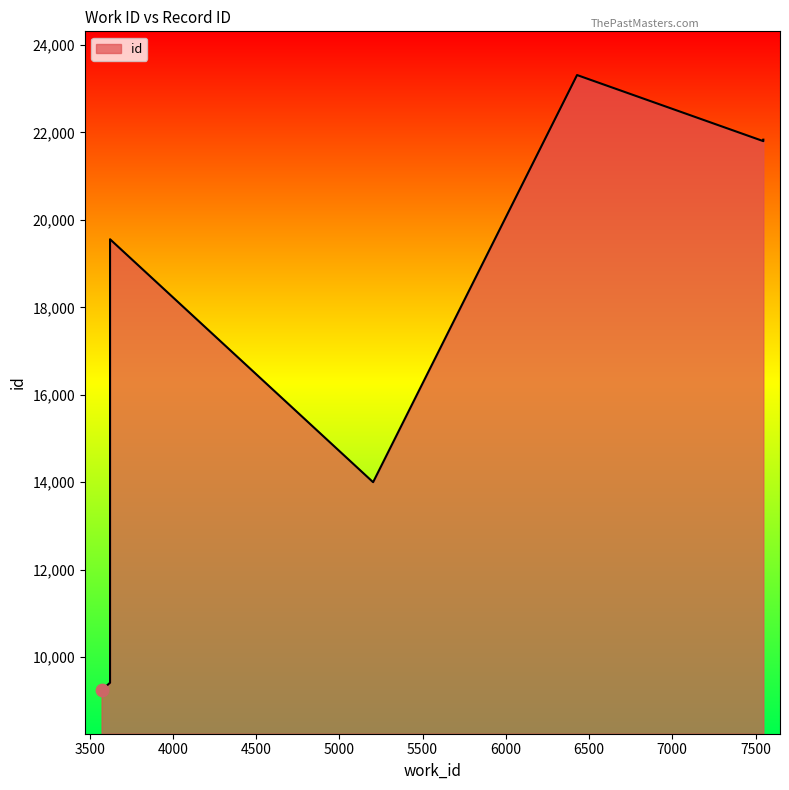

Approximately how many times larger is the value at 3623 compared to 3572?

1.0